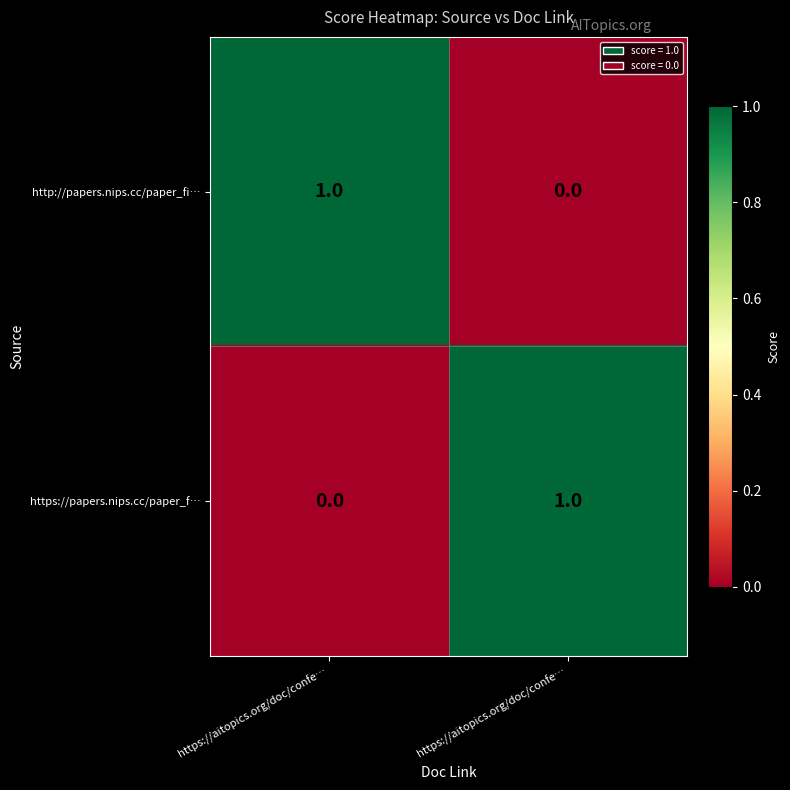

How many positive values does the http://papers.nips.cc/paper_fi… series have?

1